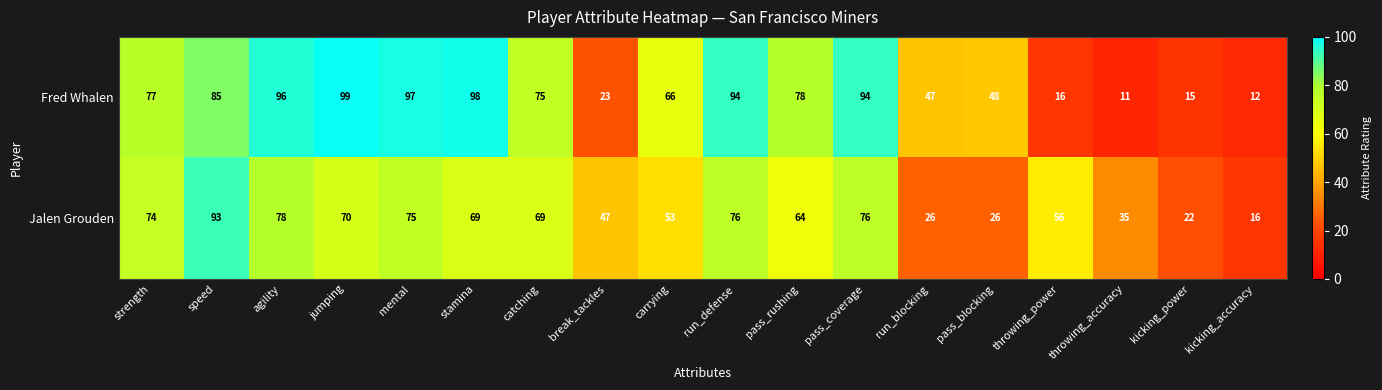

At kicking_power, list the series in order from smallest to largest.

Fred Whalen, Jalen Grouden